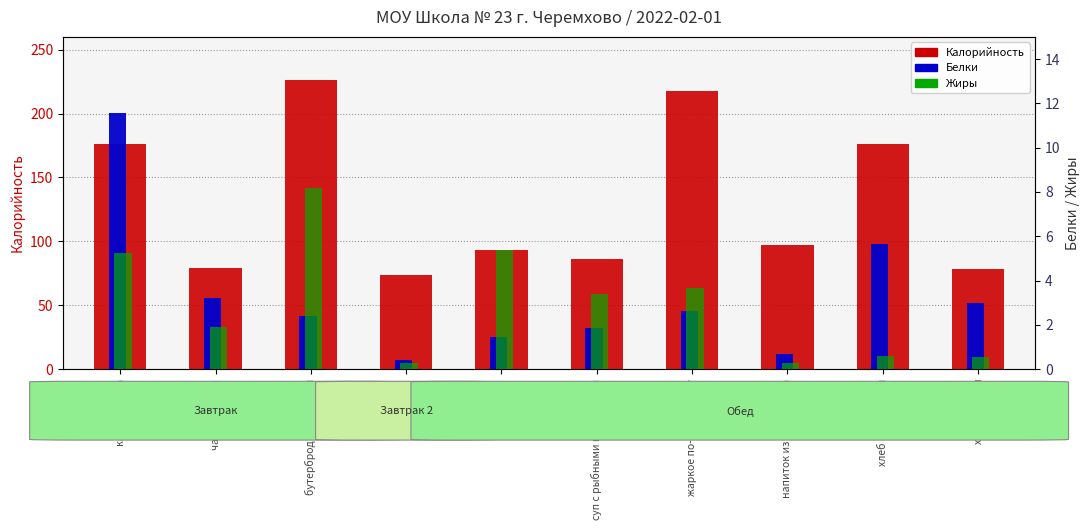

Reading right to left, what are all the values shown in this chart?

Калорийность: хлеб ржаной=78.3	хлеб пшеничный=176.2	напиток из шиповника=97.0	жаркое по-домашнему=218.0	суп с рыбными консервами=86.0	помидор=93.0	яблоко=74.0	бутерброд с повидлом=226.4	чай с сахаром=79.0	каша дружба=176.0
Белки: хлеб ржаной=3.0	хлеб пшеничный=5.6	напиток из шиповника=0.7	жаркое по-домашнему=2.6	суп с рыбными консервами=1.8	помидор=1.5	яблоко=0.4	бутерброд с повидлом=2.4	чай с сахаром=3.2	каша дружба=11.6
Жиры: хлеб ржаной=0.5	хлеб пшеничный=0.6	напиток из шиповника=0.3	жаркое по-домашнему=3.7	суп с рыбными консервами=3.4	помидор=5.4	яблоко=0.3	бутерброд с повидлом=8.2	чай с сахаром=1.9	каша дружба=5.2